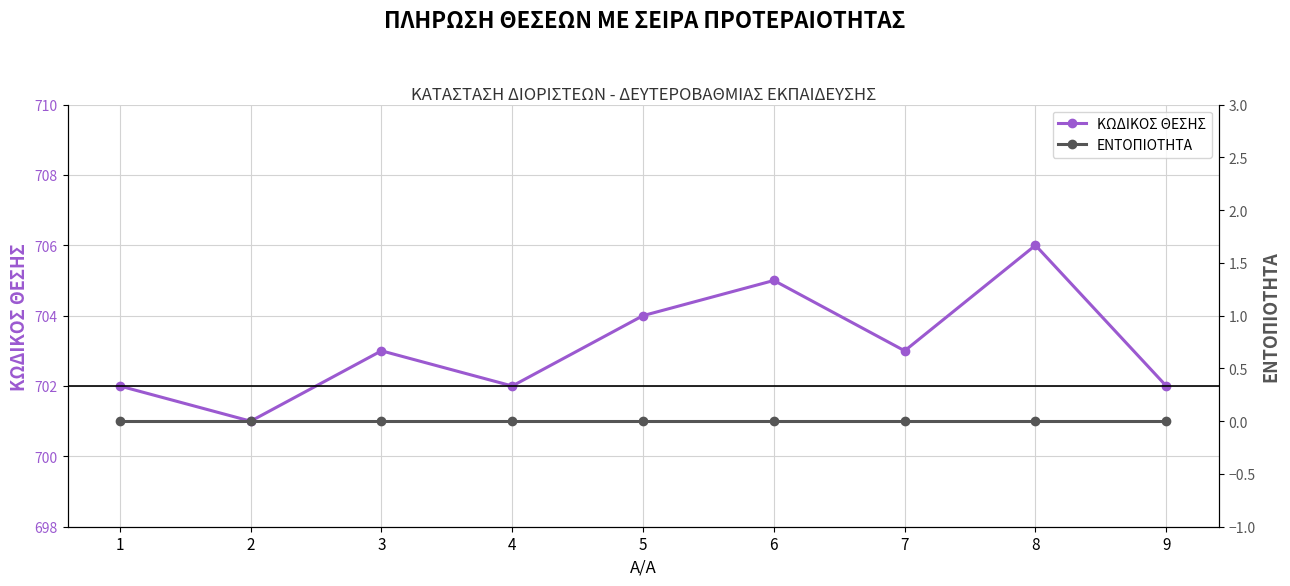

What is the sum of all ΚΩΔΙΚΟΣ ΘΕΣΗΣ values?

6328